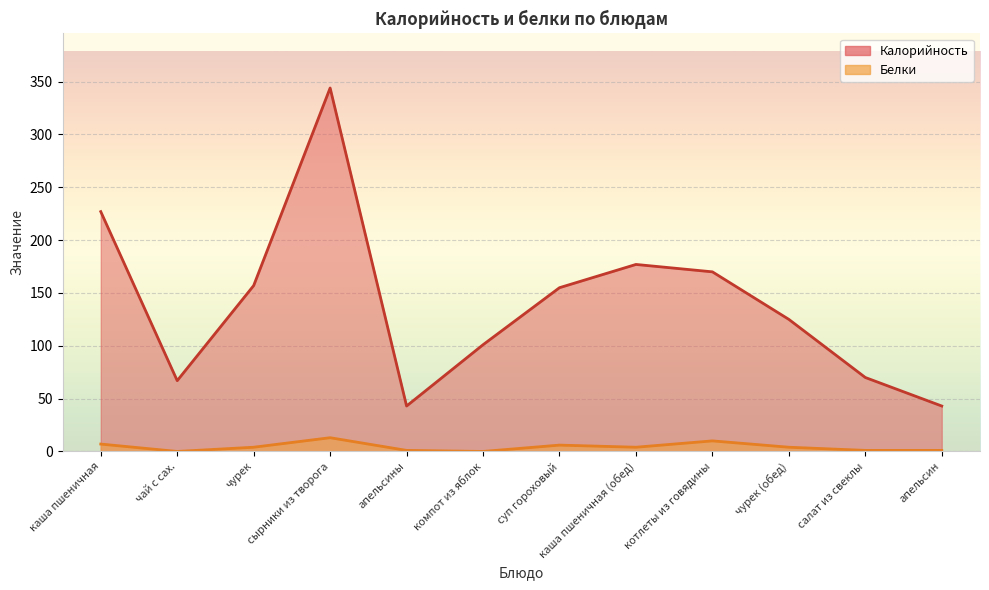

What is the sum of the Калорийность values at каша пшеничная and апельсины?

270